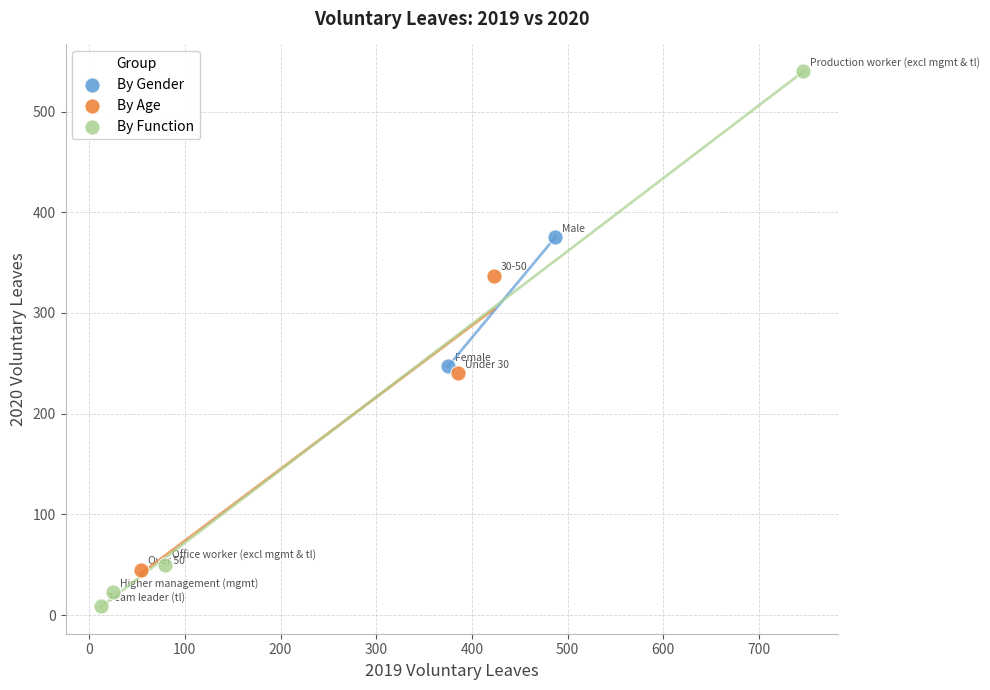

Which series contains the lowest Y value?

By Function